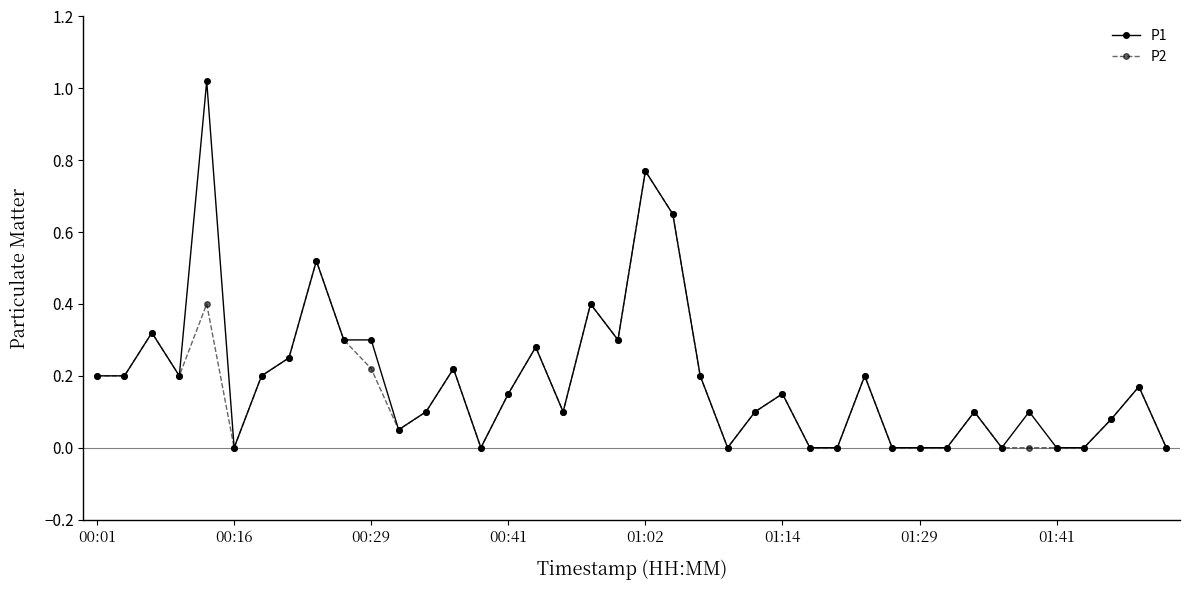

True or false: P2 has more than 0 interior local peaks.

True